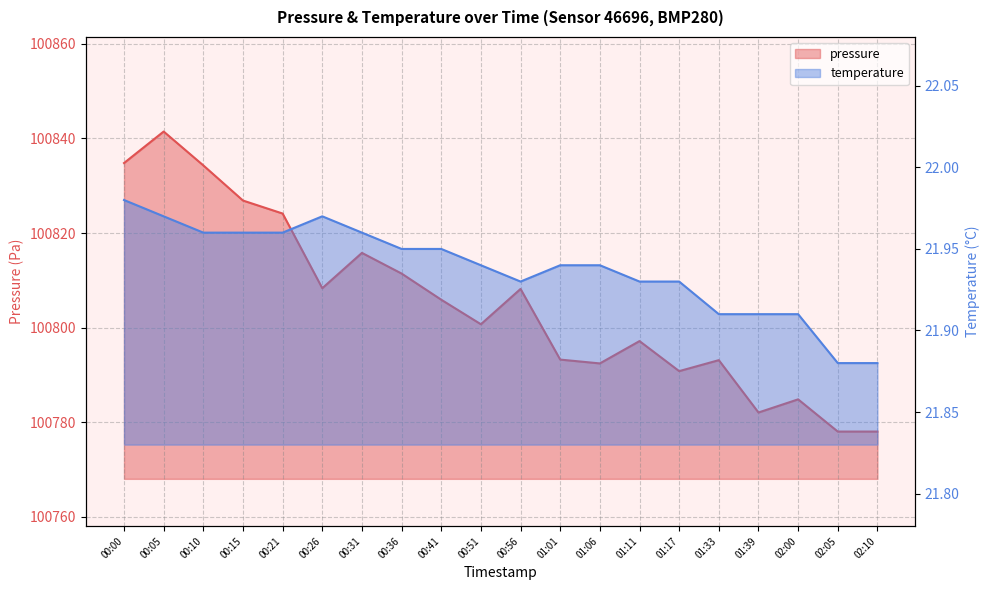

Which label corresponds to the largest value in the chart?

00:05